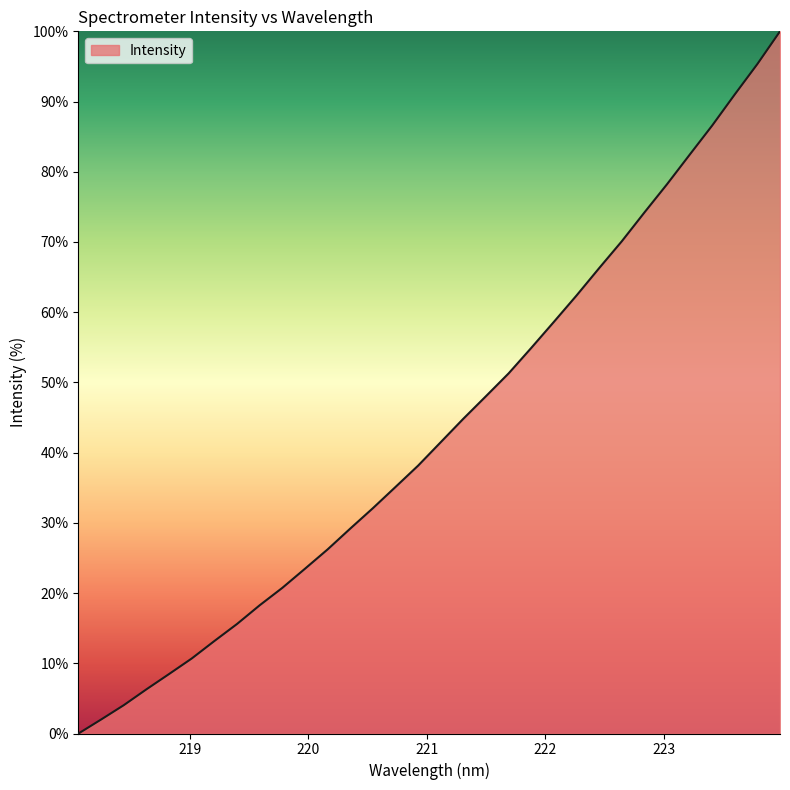

What is the maximum value shown in the chart?

100.0